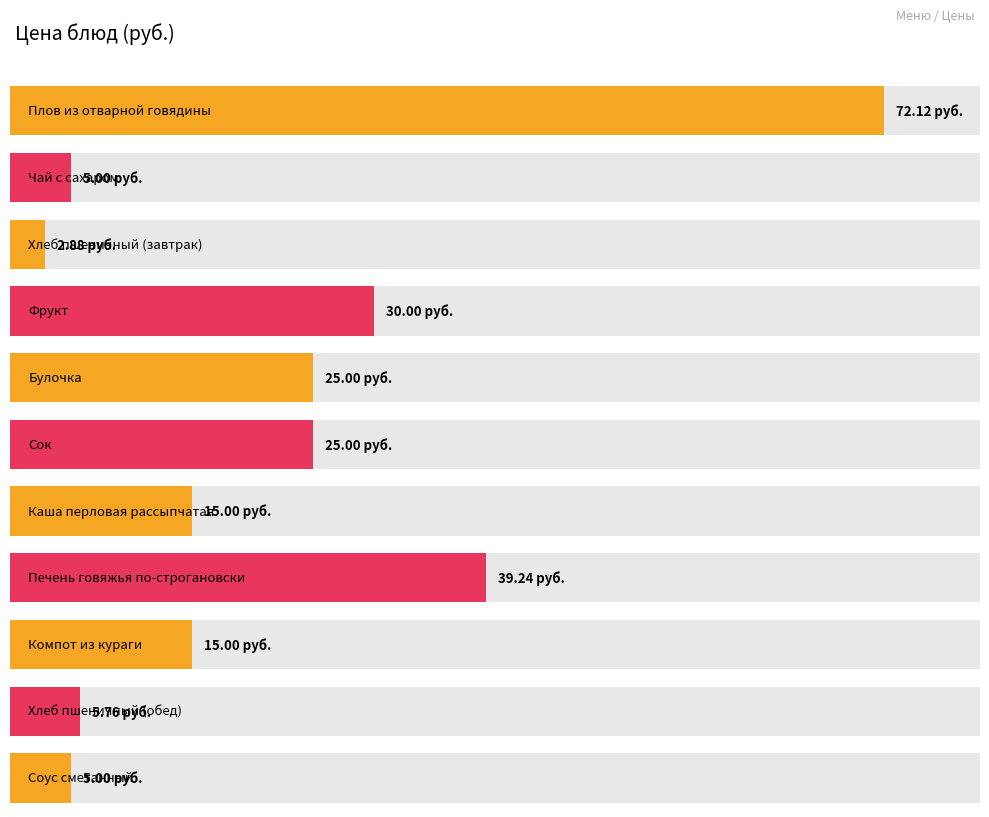

Reading left to right, extract all data points from this chart.

Плов из отварной говядины=72.1	Чай с сахаром=5.0	Хлеб пшеничный (завтрак)=2.9	Фрукт=30.0	Булочка=25.0	Сок=25.0	Каша перловая рассыпчатая=15.0	Печень говяжья по-строгановски=39.2	Компот из кураги=15.0	Хлеб пшеничный (обед)=5.8	Соус сметанный=5.0